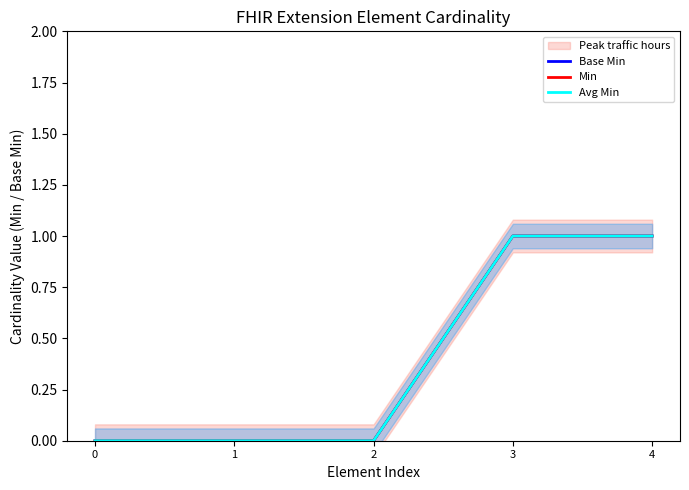

List the series in order of their peak value, highest first.

Base Min, Min, Avg Min